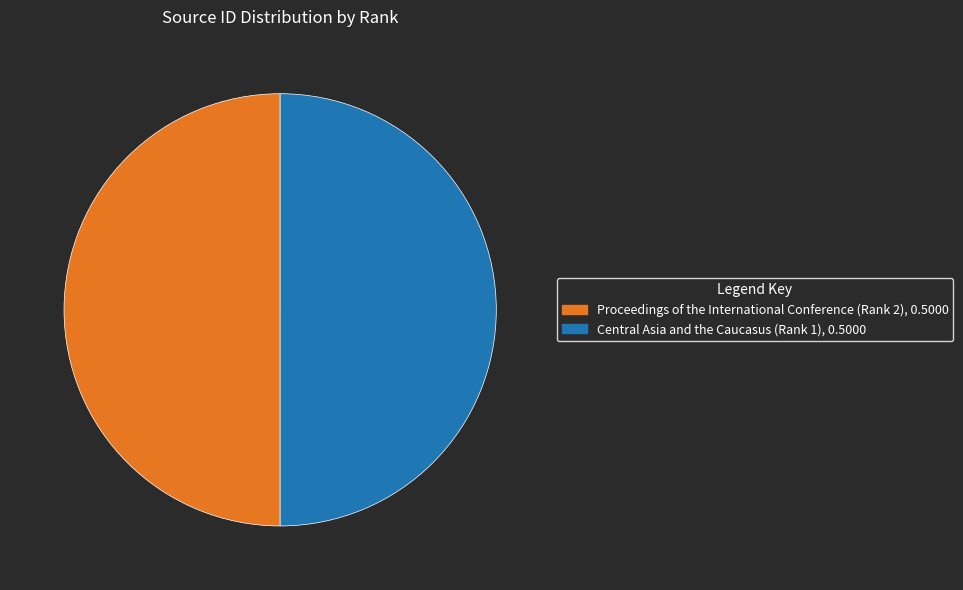

Do Proceedings of the International Conference (Rank 2) and Central Asia and the Caucasus (Rank 1) together represent more than half of the pie?

Yes